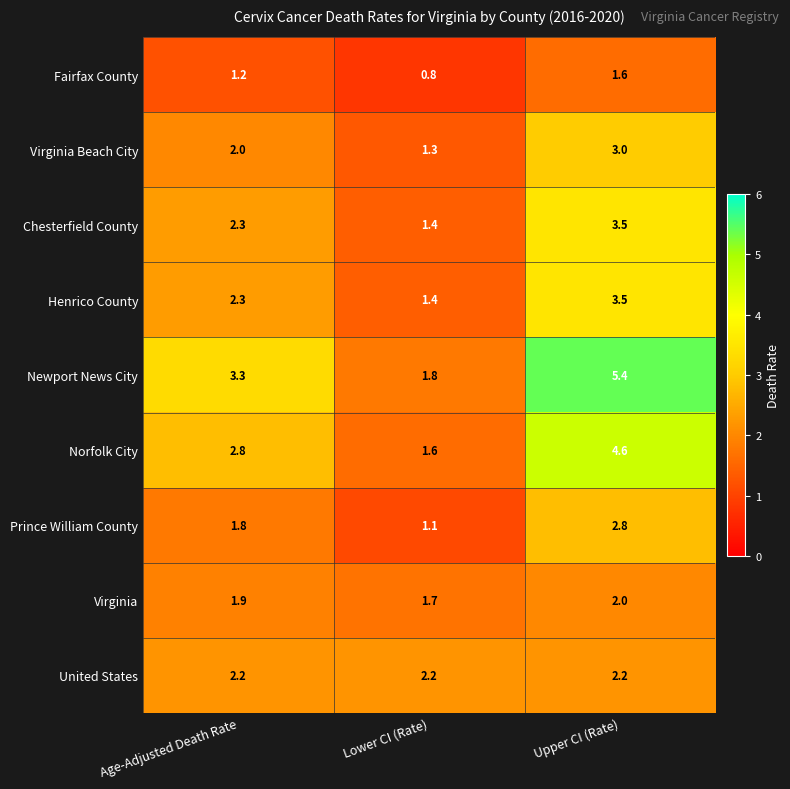

What is the sum of the Virginia Beach City values at Lower CI (Rate) and Upper CI (Rate)?

4.3